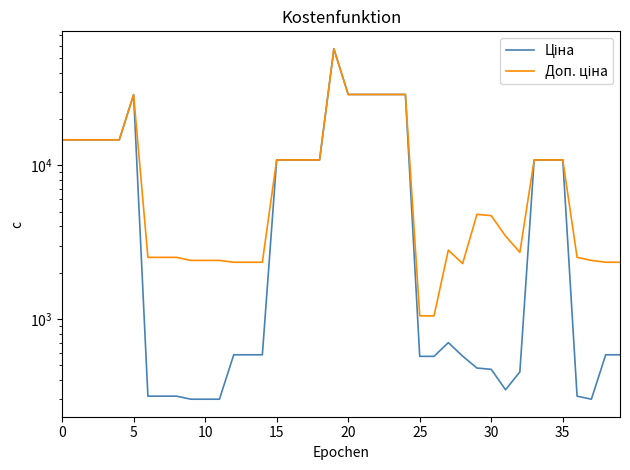

How many distinct data groups are displayed?

2